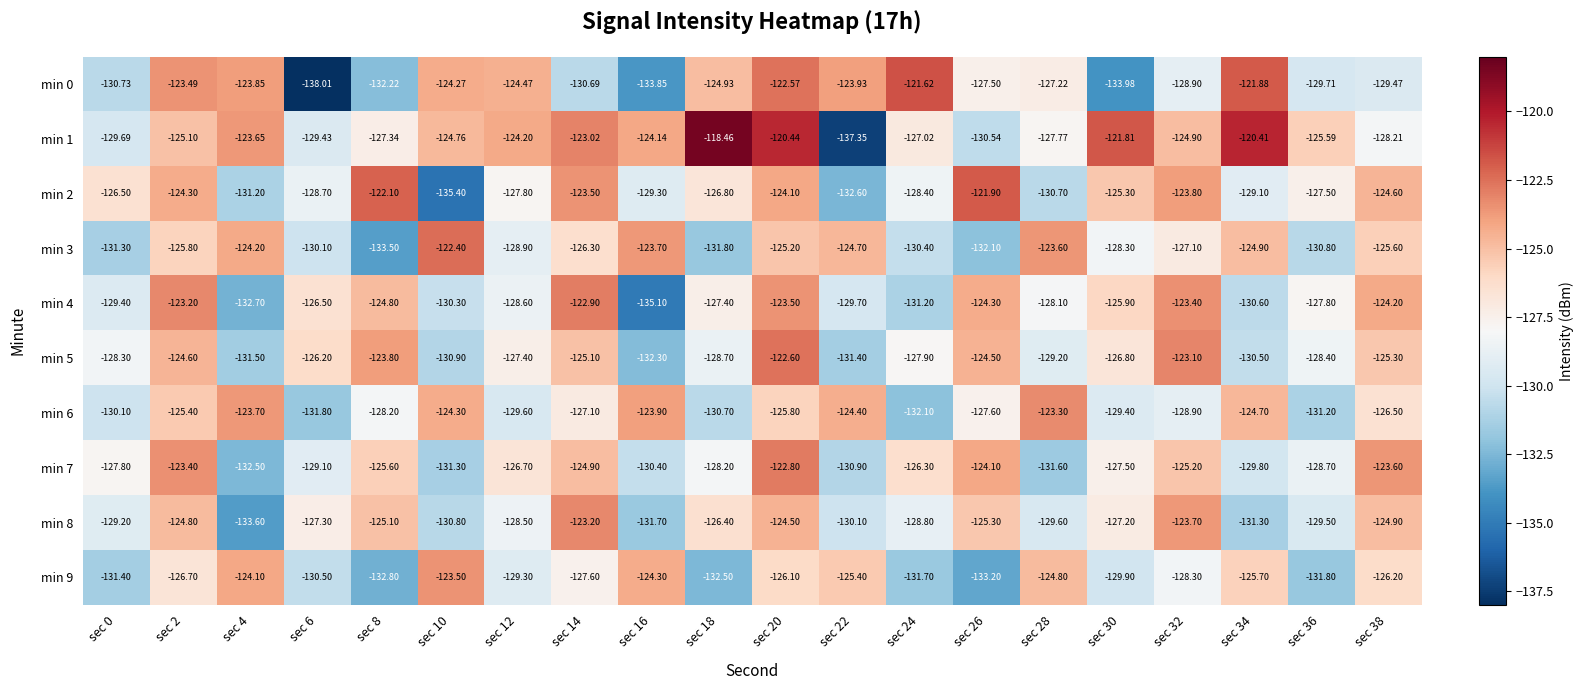

Between sec 24 and sec 0, which is larger?

sec 24